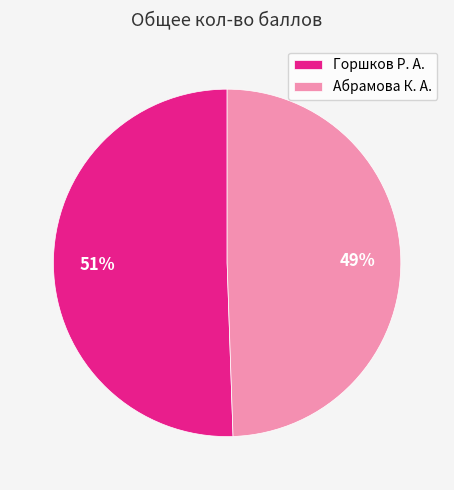

What is the smallest slice in the pie chart?

Абрамова К. А.